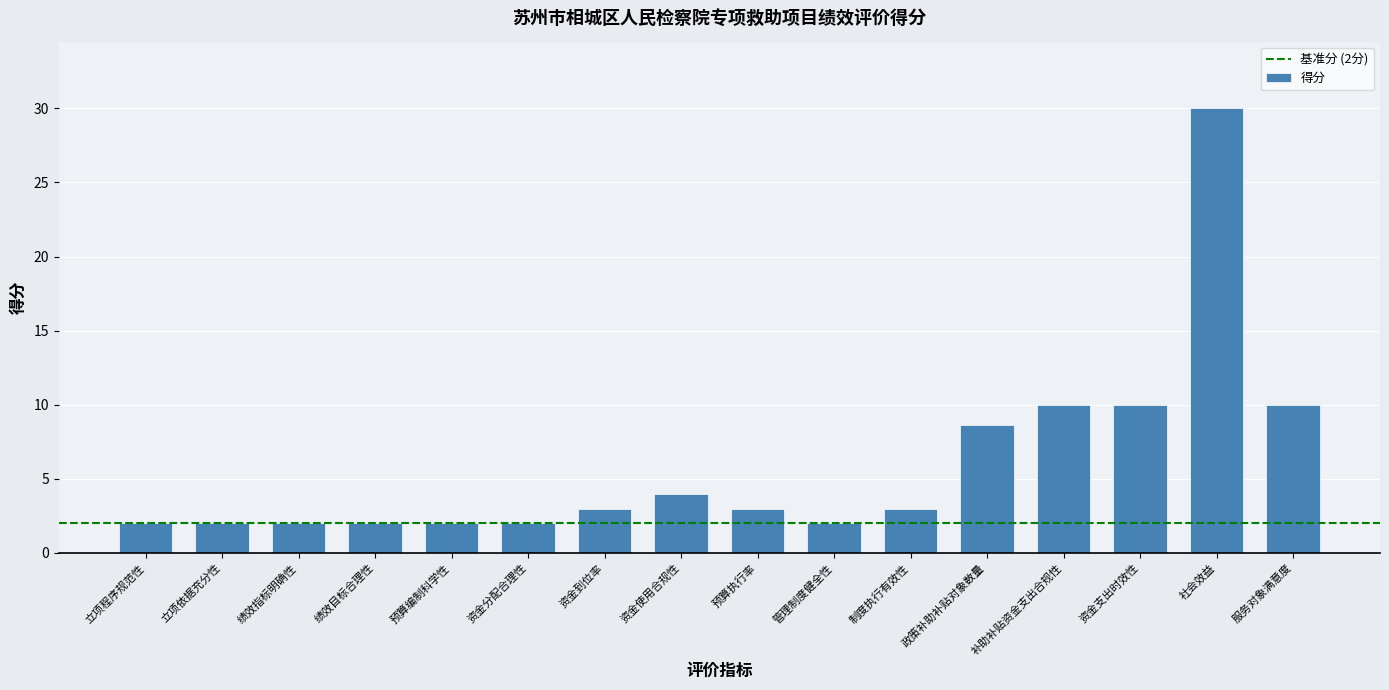

What is the difference between the maximum and minimum values?

28.0